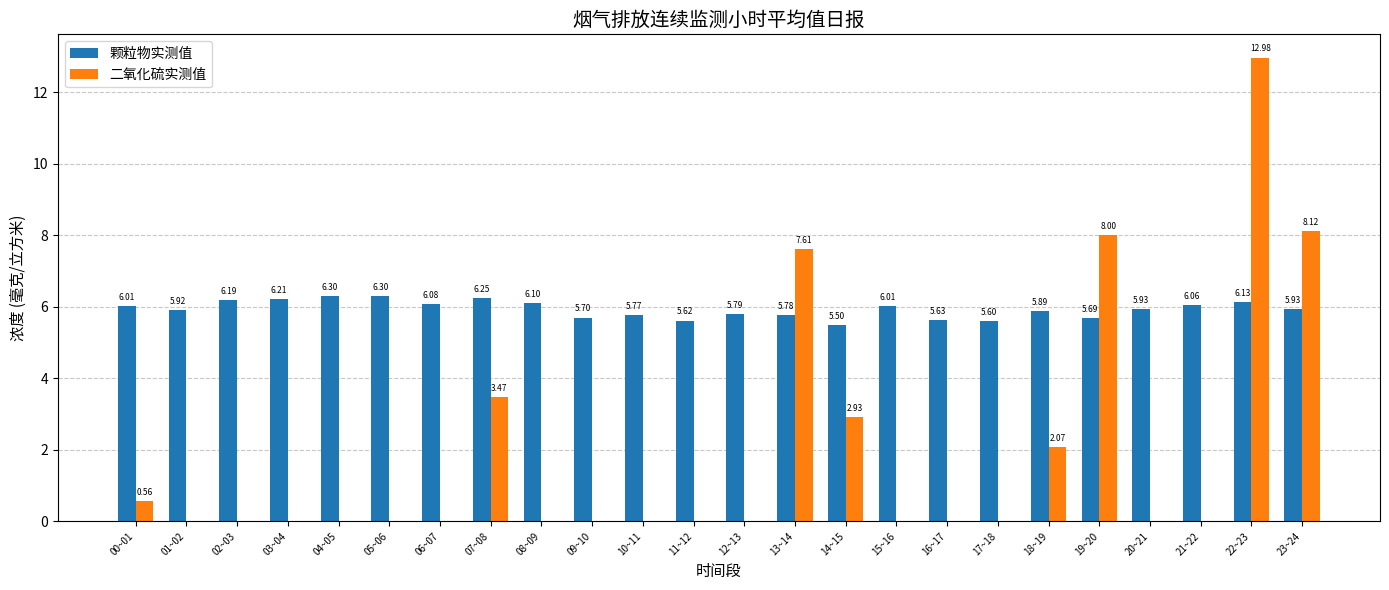

What is the sum of all 二氧化硫实测值 values?

45.7